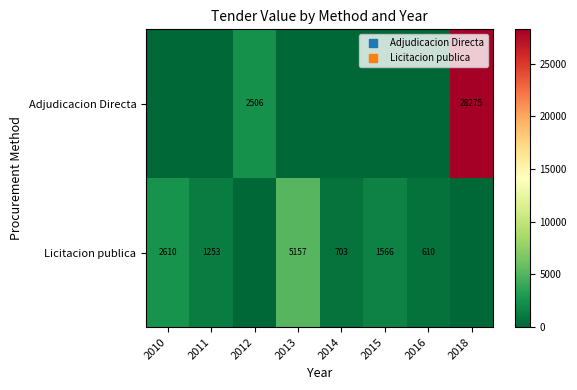

List the series in order of their peak value, highest first.

Adjudicacion Directa, Licitacion publica